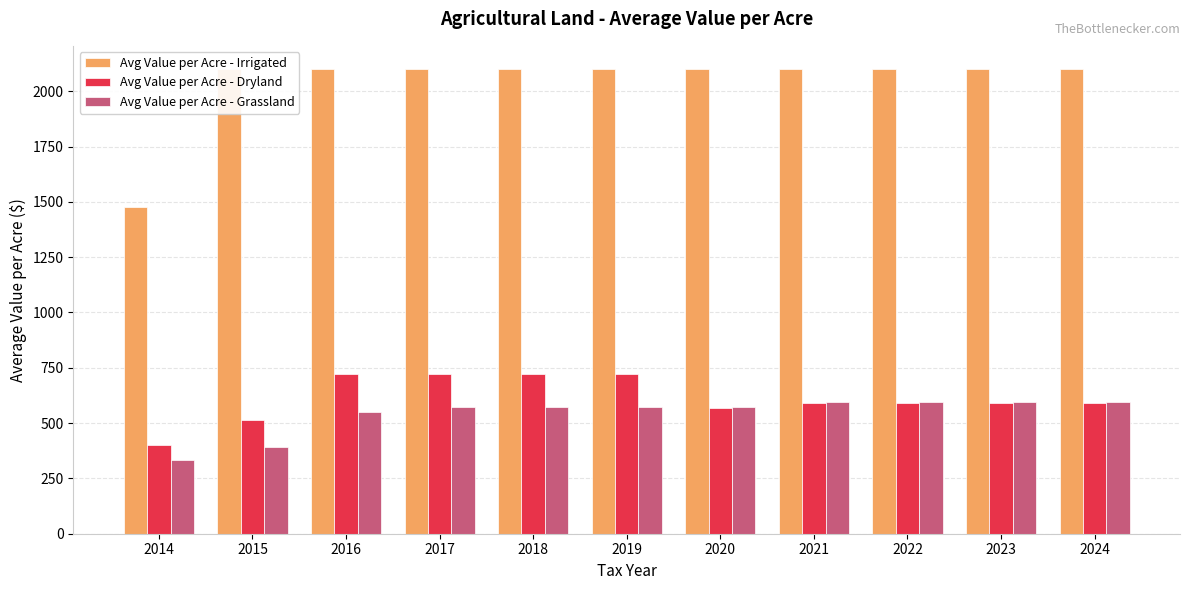

Rank the categories by Avg Value per Acre - Grassland value from lowest to highest.

2014, 2015, 2016, 2018, 2017, 2019, 2020, 2021, 2022, 2023, 2024